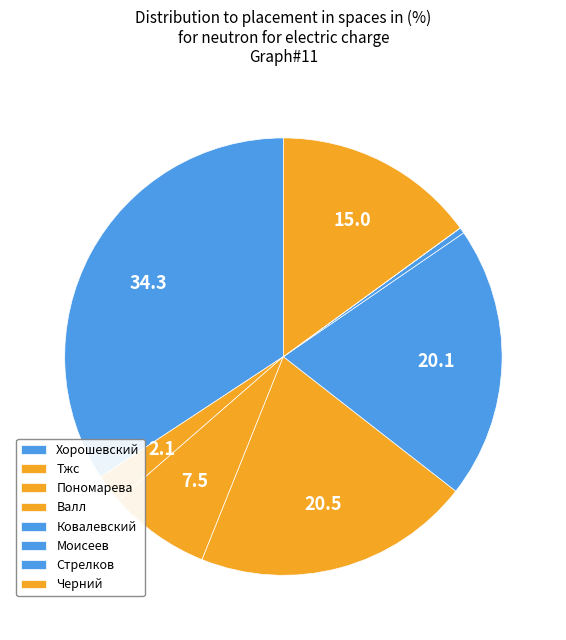

To the nearest percent, what is the difference between the Пономарева and Моисеев slice percentages?

6%